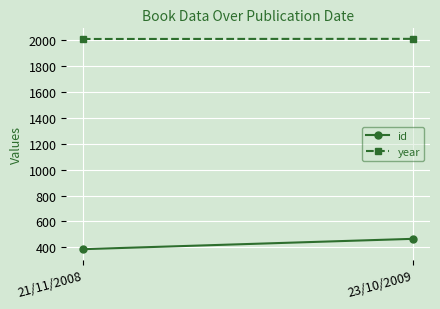

Which series has the largest range (max minus min)?

id